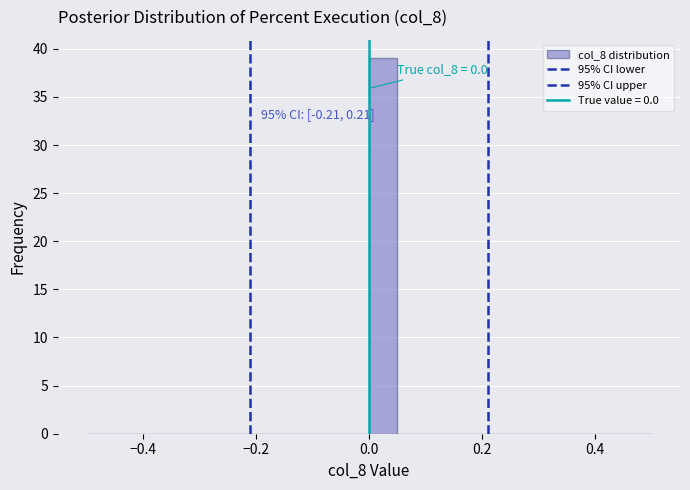

Around what value on the x-axis is the tallest bar? Give the approximate position of its centre, as read against the axis.

0.02